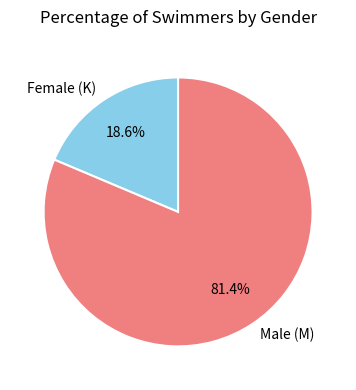

Does any single category account for the majority?

Yes